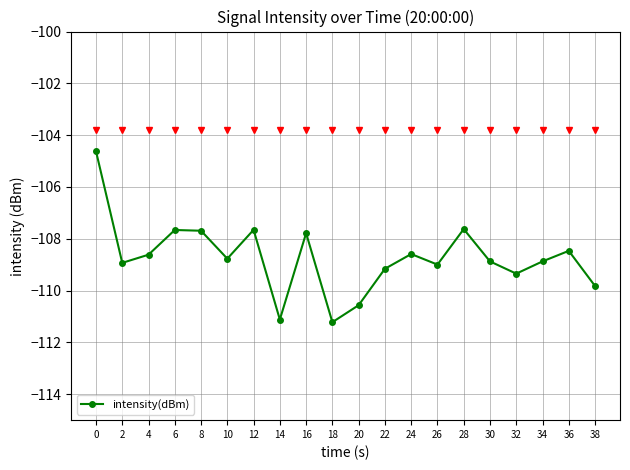

What is the sum of all values?

-2174.3